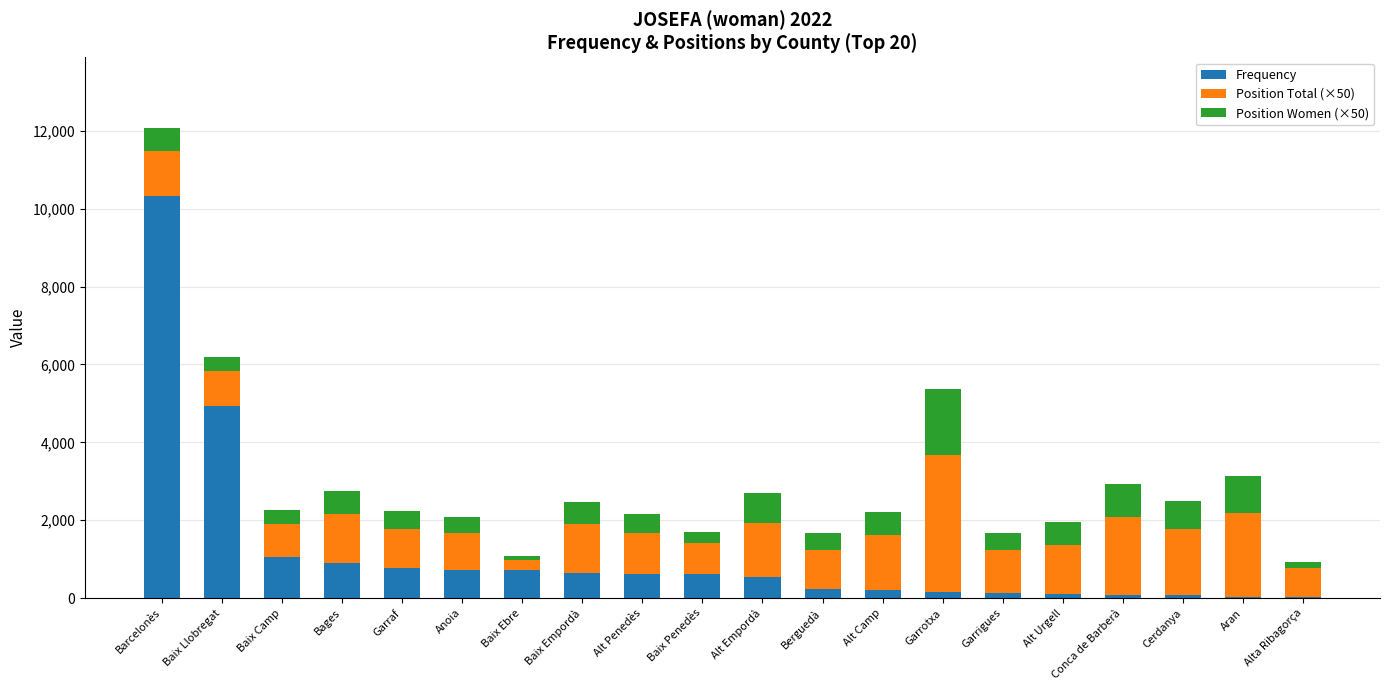

How many distinct data groups are displayed?

3